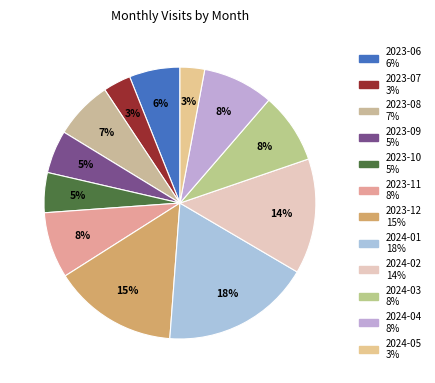

What is the largest slice in the pie chart?

2024-01